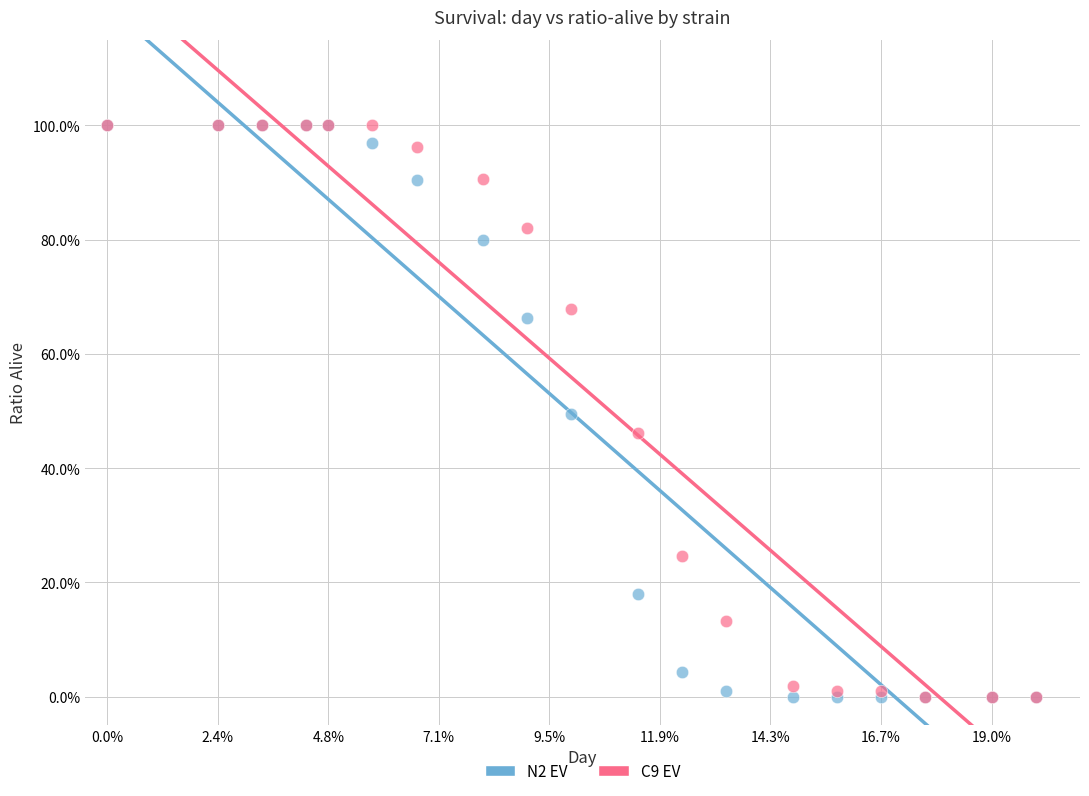

What are all the series names shown in the legend?

N2 EV, C9 EV